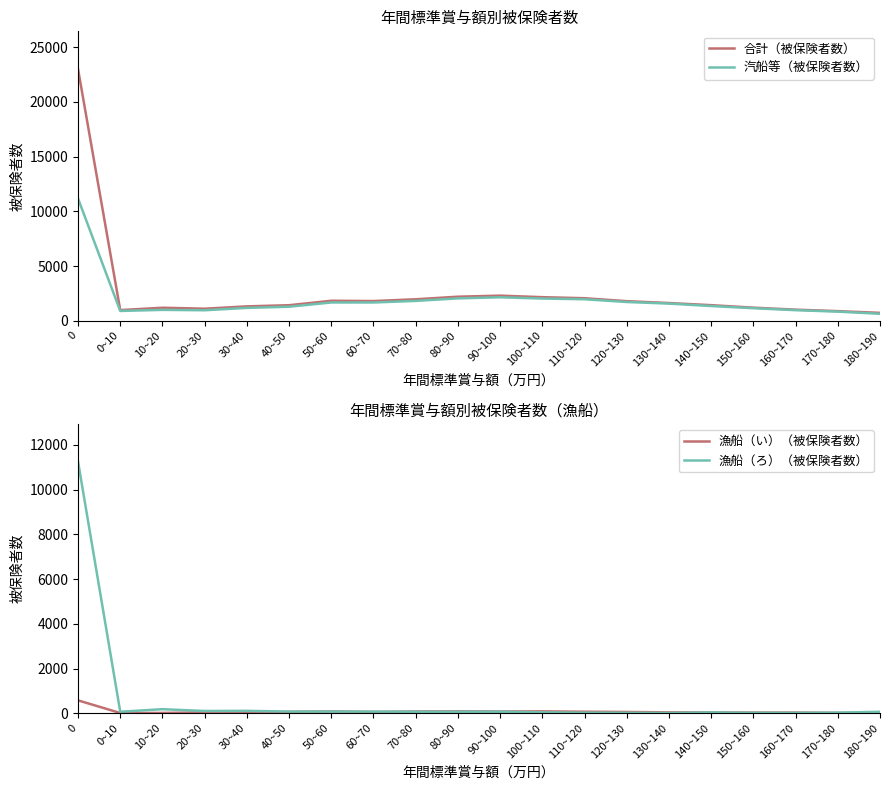

Reading left to right, extract all data points from this chart.

合計（被保険者数）: 23000	973	1189	1101	1313	1420	1826	1800	1961	2198	2294	2154	2059	1789	1619	1423	1196	1015	879	721
汽船等（被保険者数）: 11173	895	995	959	1175	1282	1670	1670	1814	2045	2145	2029	1965	1713	1568	1345	1146	967	833	635
漁船（い）（被保険者数）: 576	11	13	41	31	63	81	56	80	86	79	84	69	57	40	41	32	32	18	22
漁船（ろ）（被保険者数）: 11251	67	181	101	107	75	75	74	67	67	70	41	25	19	11	37	18	16	28	64